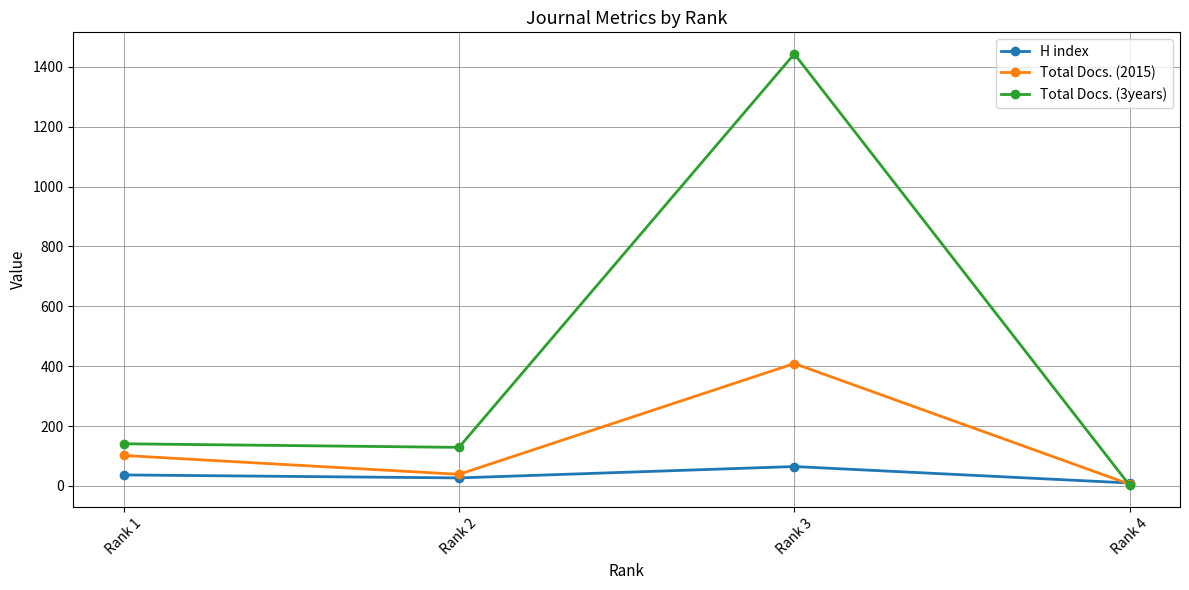

List the series in order of their overall mean, lowest first.

H index, Total Docs. (2015), Total Docs. (3years)